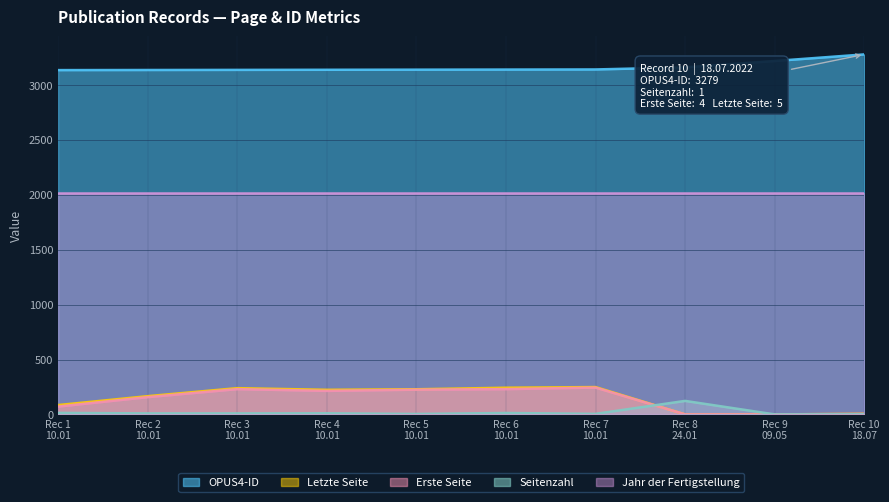

Which series has the largest total across all categories?

OPUS4-ID